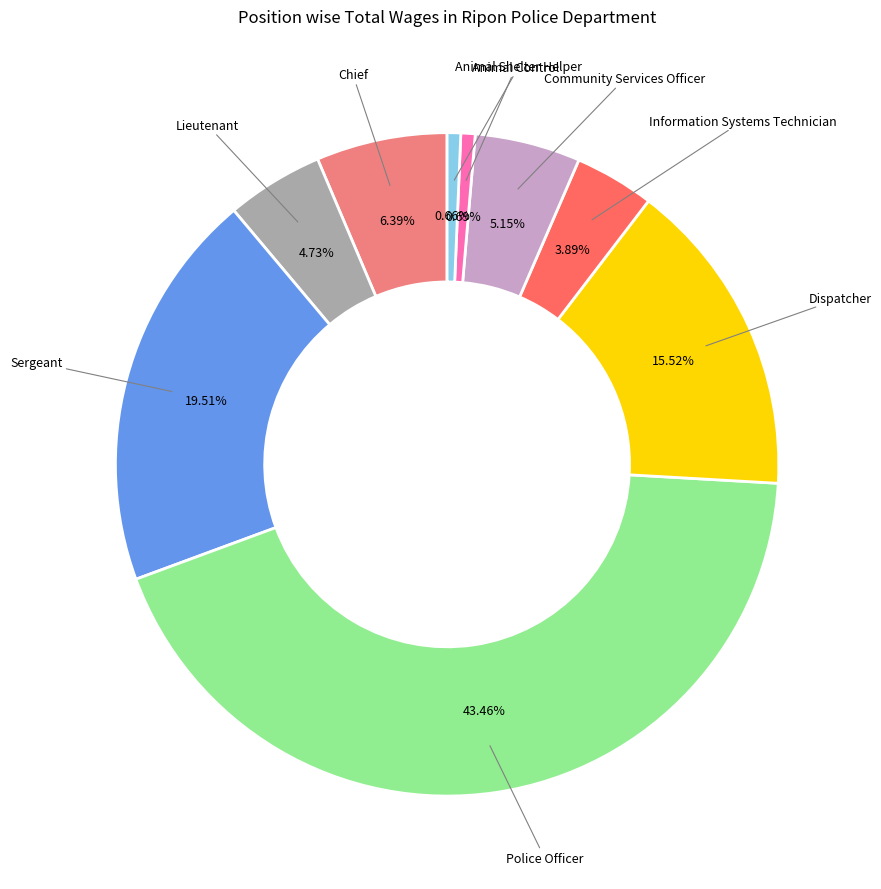

Is there any slice that represents more than half of the pie?

No